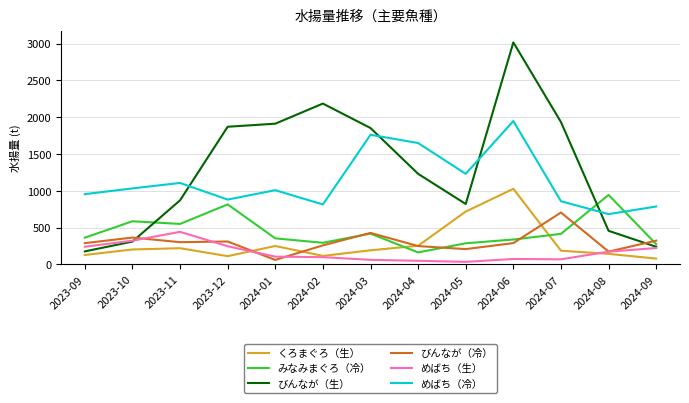

What is the sum of the みなみまぐろ（冷） values at 2023-11 and 2023-09?

914.2